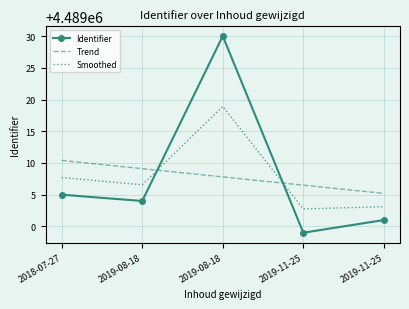

Reading left to right, what are all the values shown in this chart?

Identifier: 4489005.0	4489004.0	4489030.0	4488999.0	4489001.0
Trend: 4489010.4	4489009.1	4489007.8	4489006.5	4489005.2
Smoothed: 4489007.7	4489006.5	4489018.9	4489002.8	4489003.1